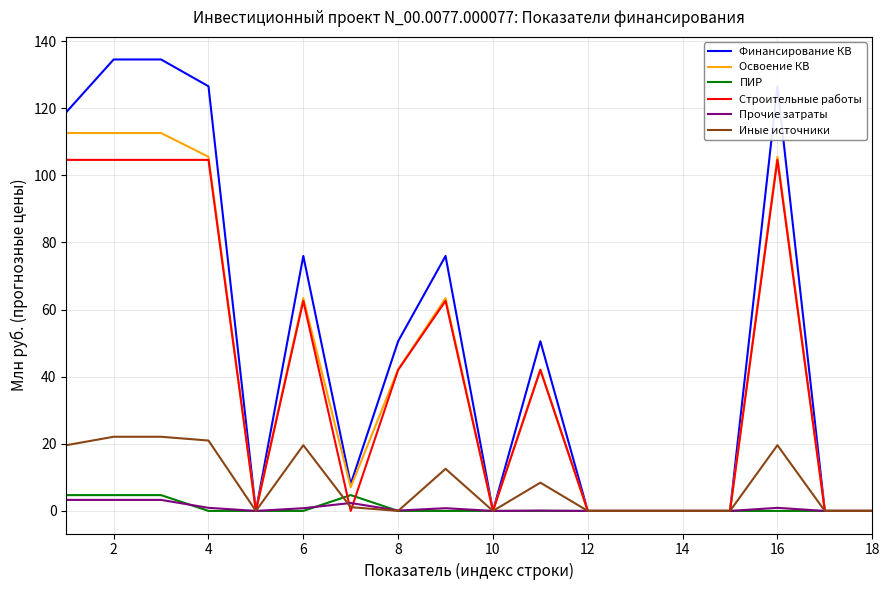

What are all the series names shown in the legend?

Финансирование КВ, Освоение КВ, ПИР, Строительные работы, Прочие затраты, Иные источники